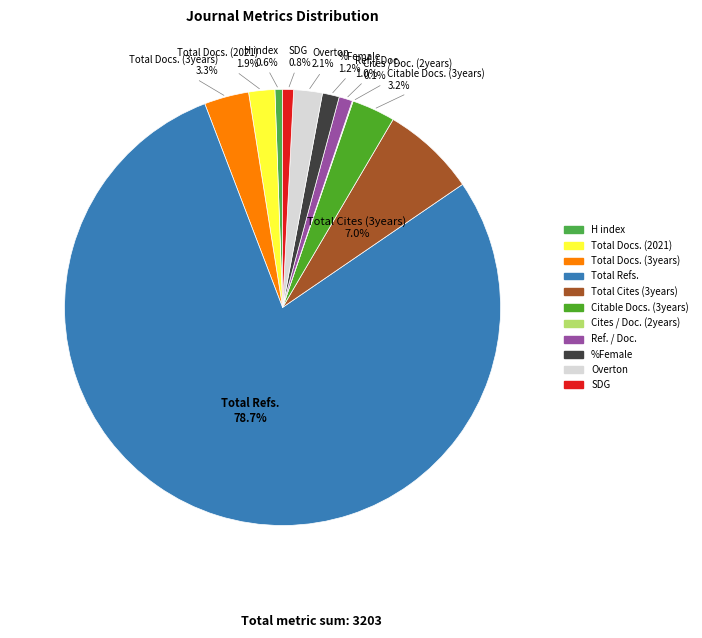

Which category has the biggest portion of the pie?

Total Refs.